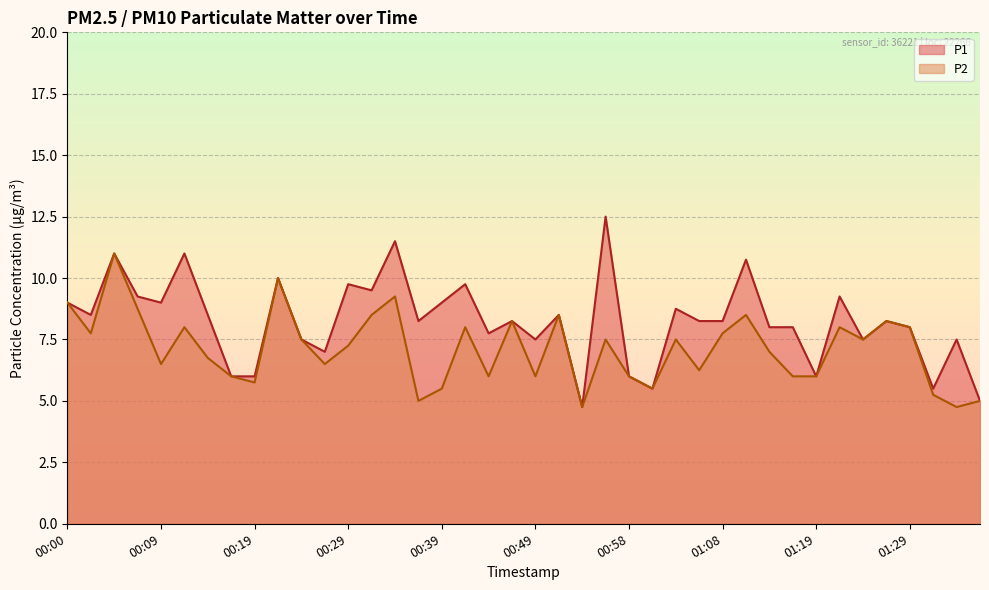

How many interior local valleys does the P2 series have?

12